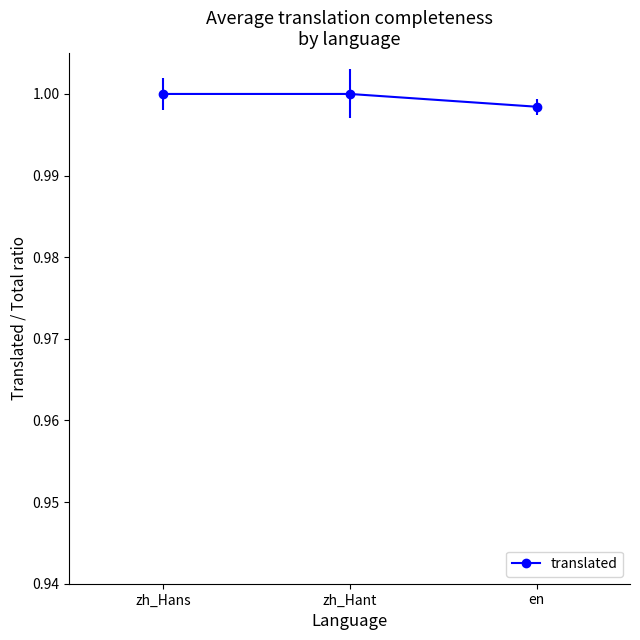

True or false: the data shows 0.3 at zh_Hans.

False